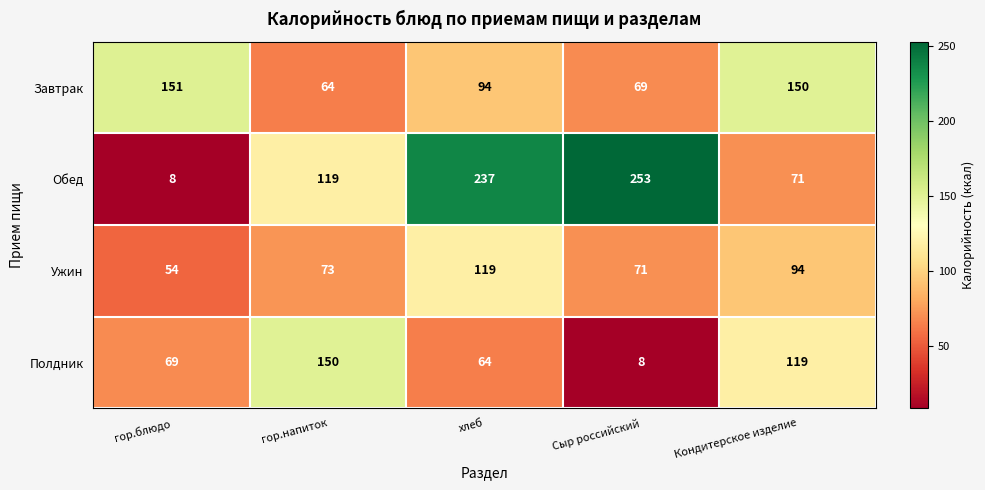

Count the number of categories in the chart.

5